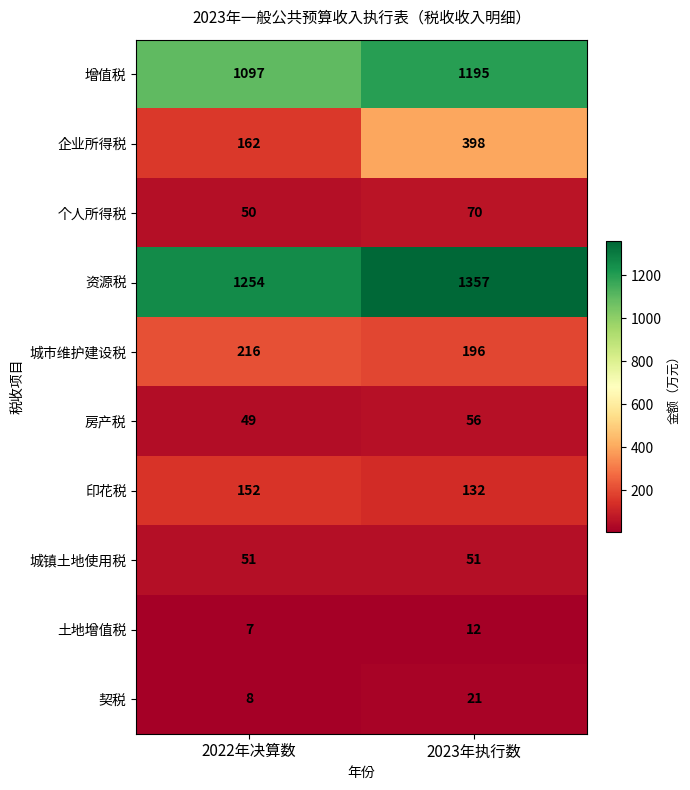

Between 2022年决算数 and 2023年执行数, which series saw the biggest shift?

企业所得税